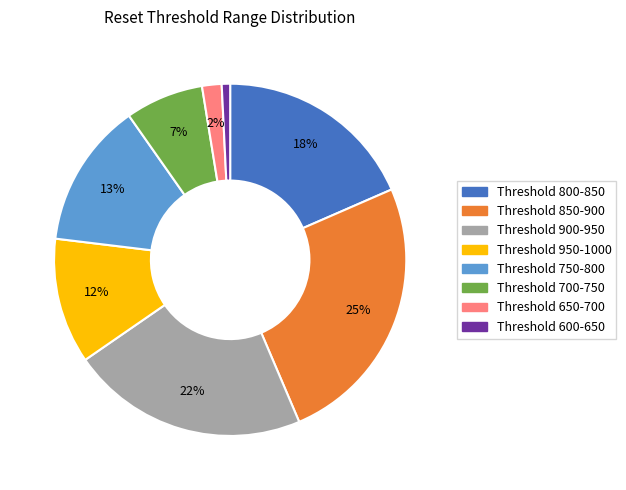

How many segments does this pie chart have?

8